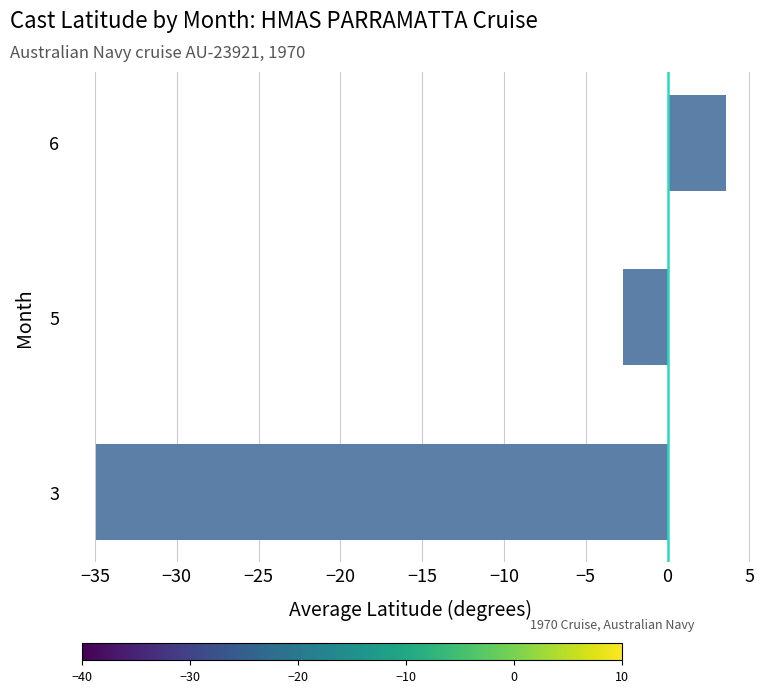

What is the minimum value shown in the chart?

-35.0